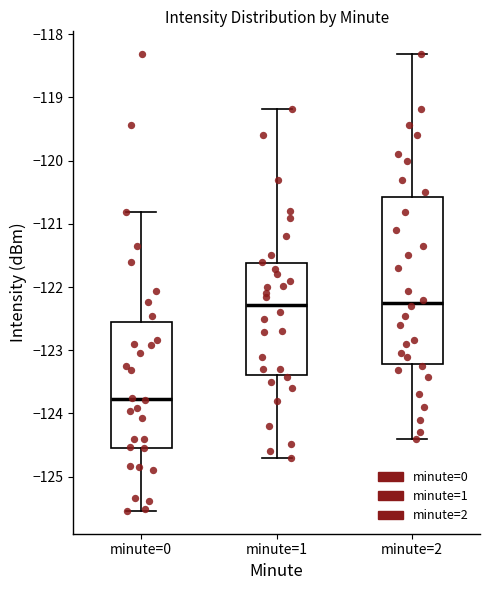

Reading left to right, read every box against the y-axis: the position of its median line, the range the box covers, and the ends of its whiskers. The values are not printed on the chart, so give them approximately, as read against the axis.

minute=0: median -123.8, box -124.5 to -122.6, whiskers -125.5 to -120.8
minute=1: median -122.3, box -123.4 to -121.6, whiskers -124.7 to -119.2
minute=2: median -122.2, box -123.2 to -120.6, whiskers -124.4 to -118.3